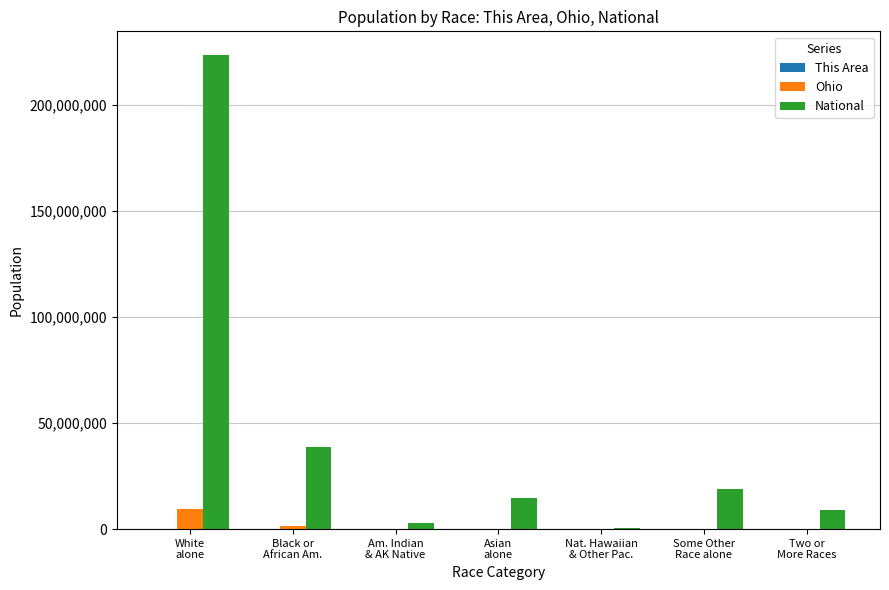

What is the spread (max minus min) of values at Black or
African Am.?

38929301